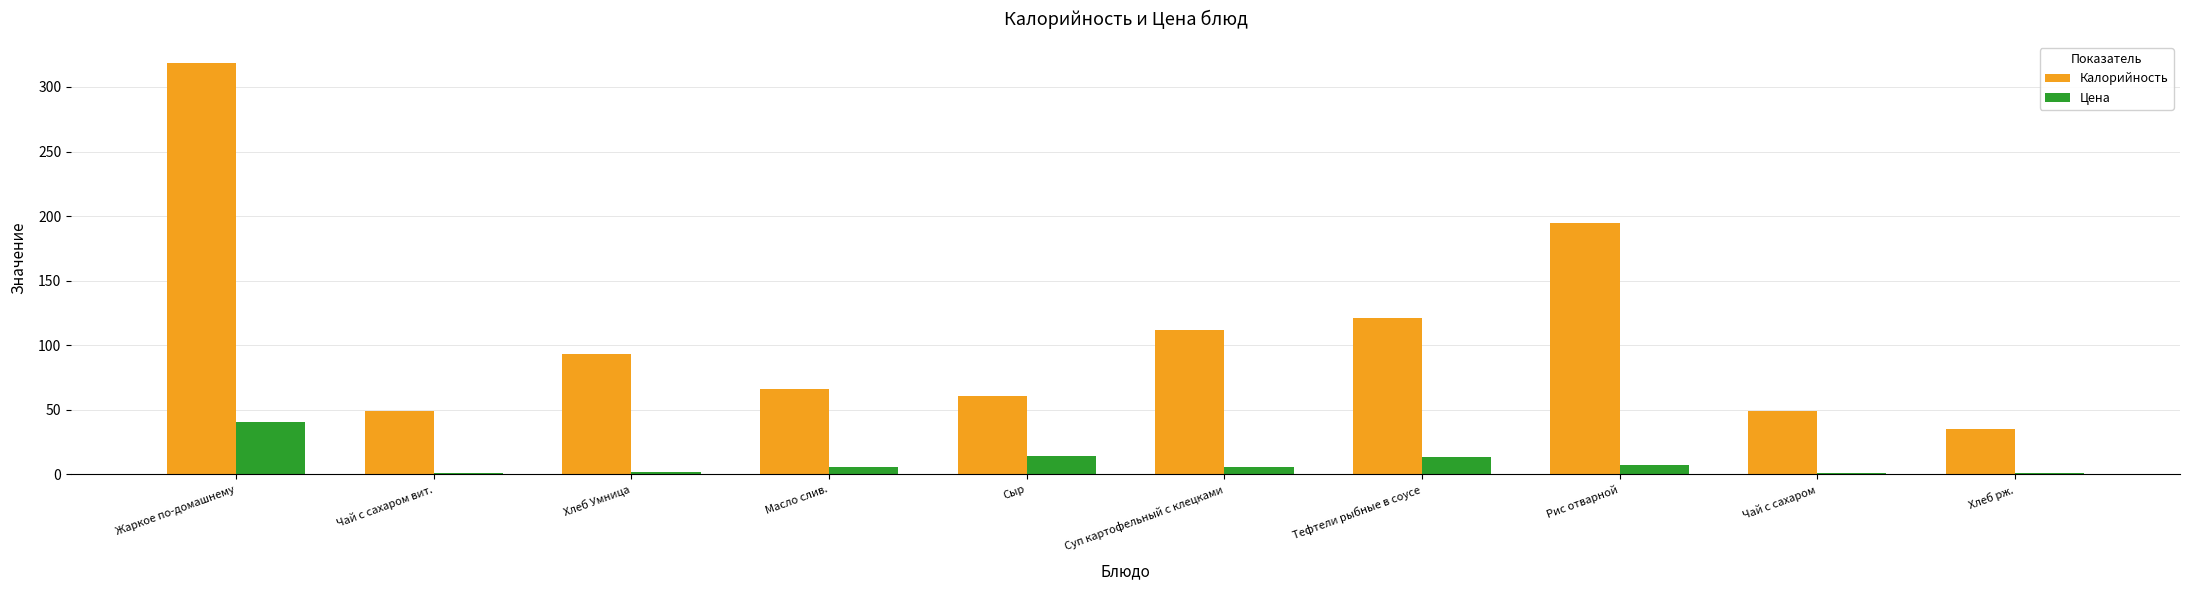

At which label is Калорийность closest to 176?

Рис отварной